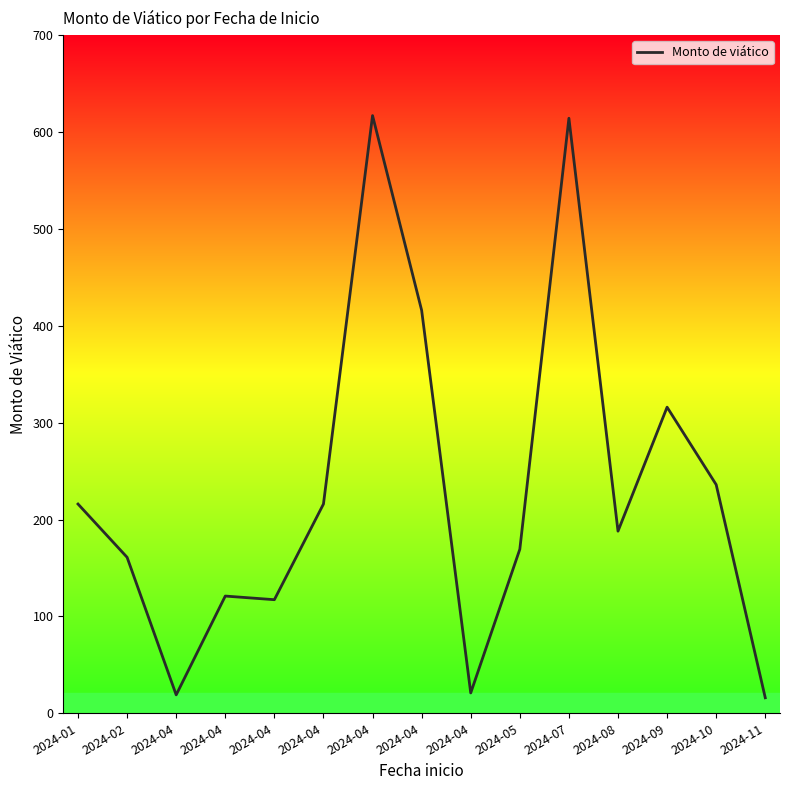

At which category does the data reach its first local peak?

2024-04